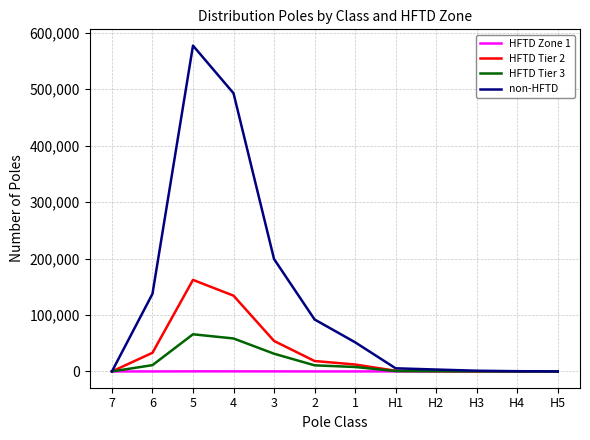

Between 5 and H5, which series saw the biggest shift?

non-HFTD